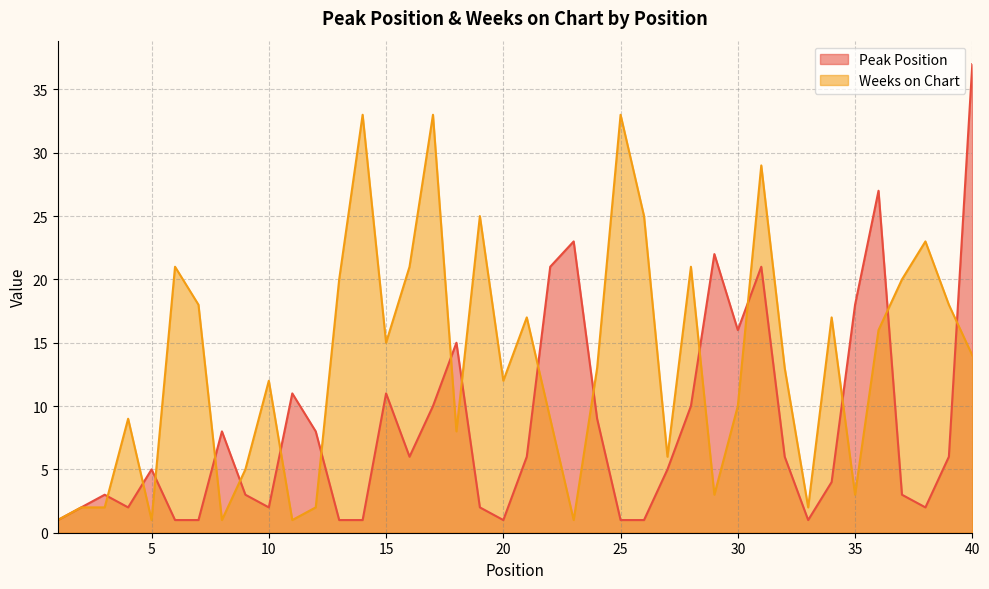

What is the minimum value for Weeks on Chart?

1